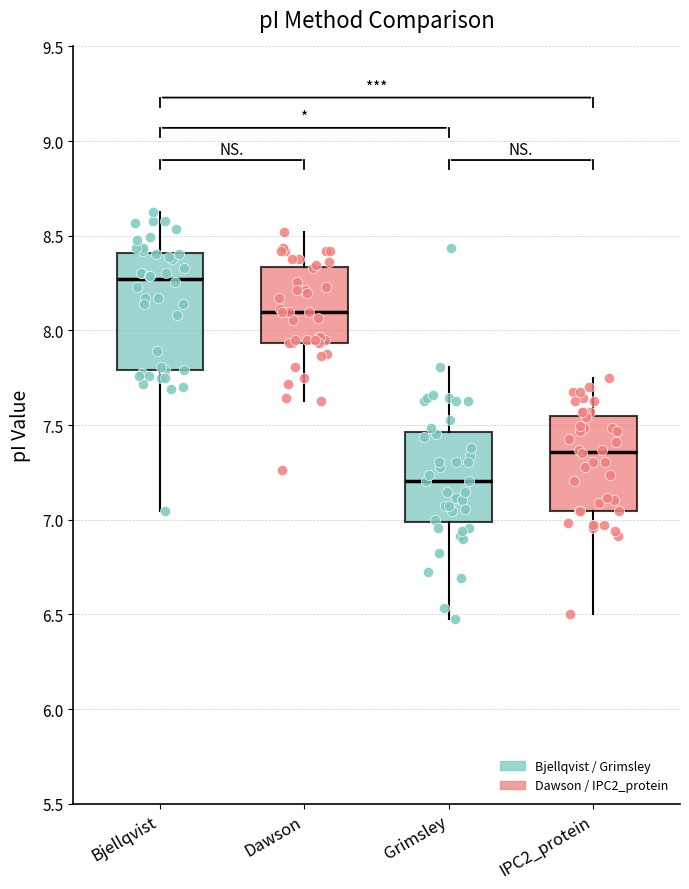

Where does the upper whisker of the box for IPC2_protein end on the y-axis? The values are not printed on the chart, so give them approximately, as read against the axis.

7.75